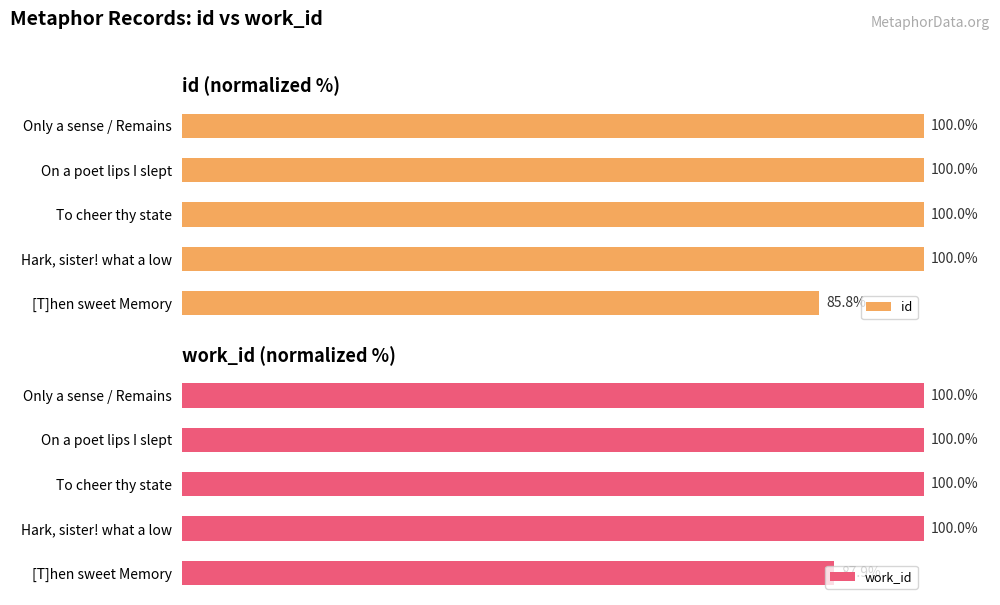

What is the maximum value for work_id?

100.0